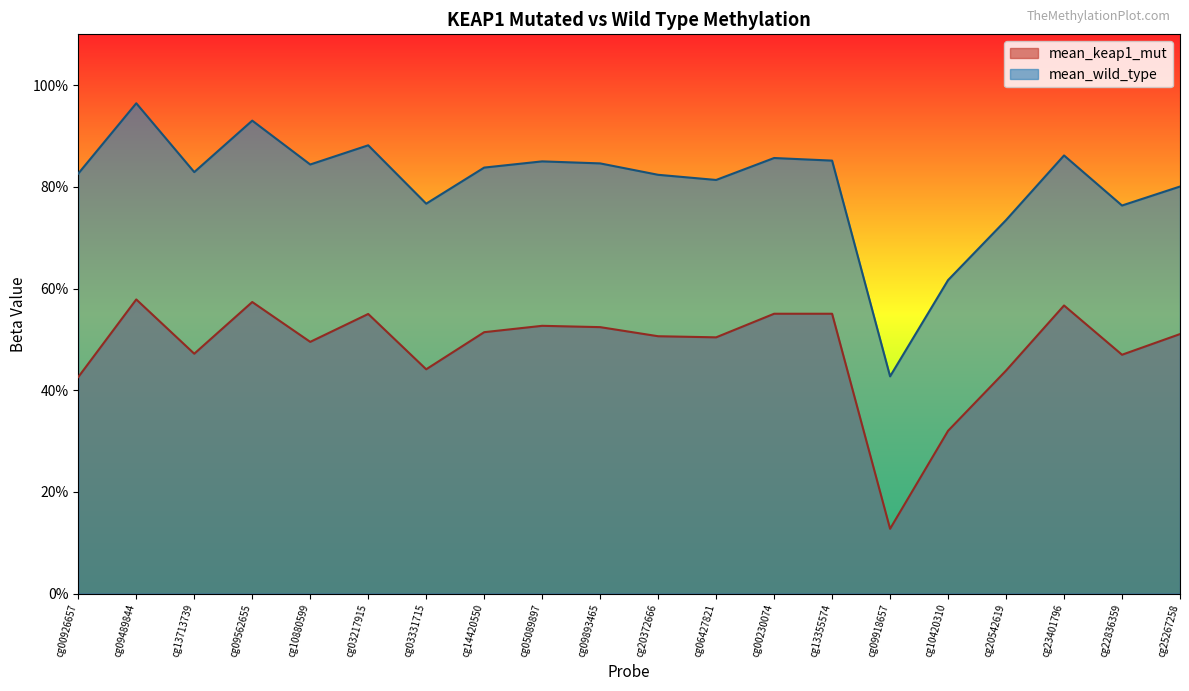

What is the label of the 7th point from the right?

cg13355574